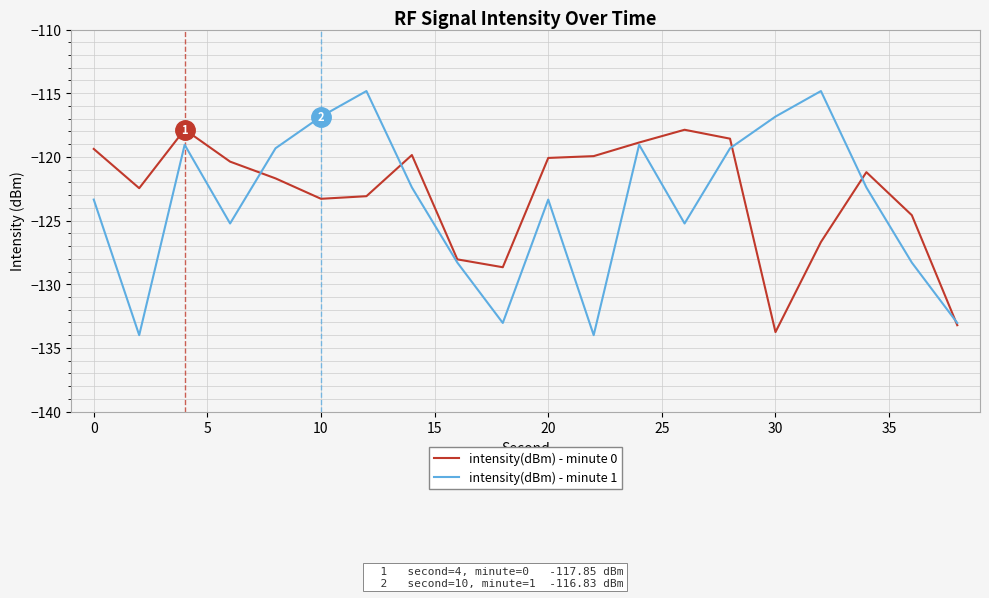

Count the number of categories in the chart.

20